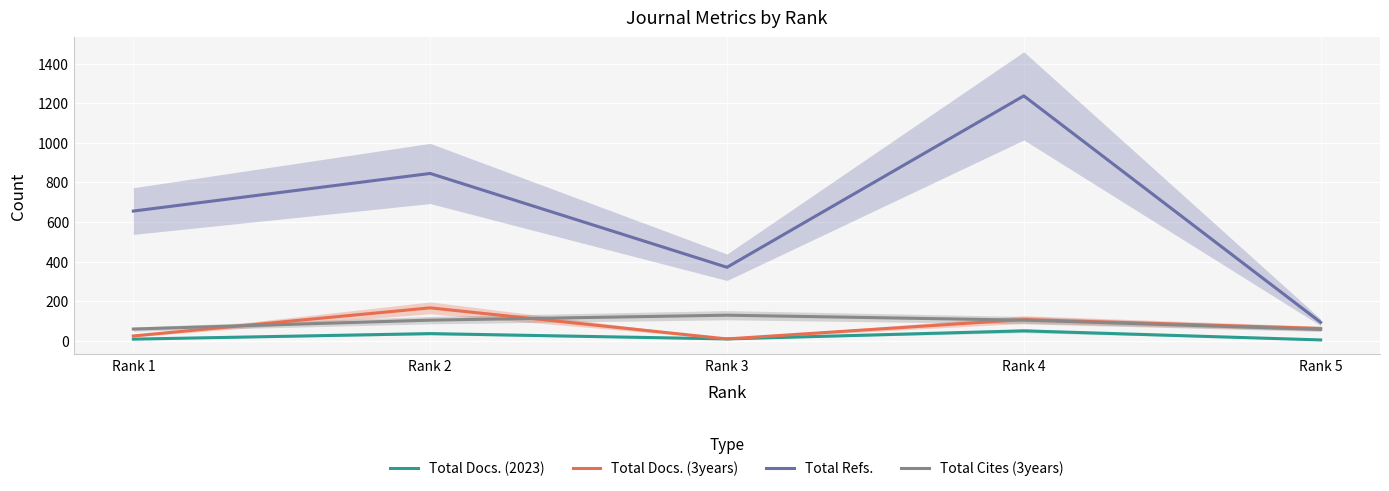

Which category has the highest value across all series?

Rank 4